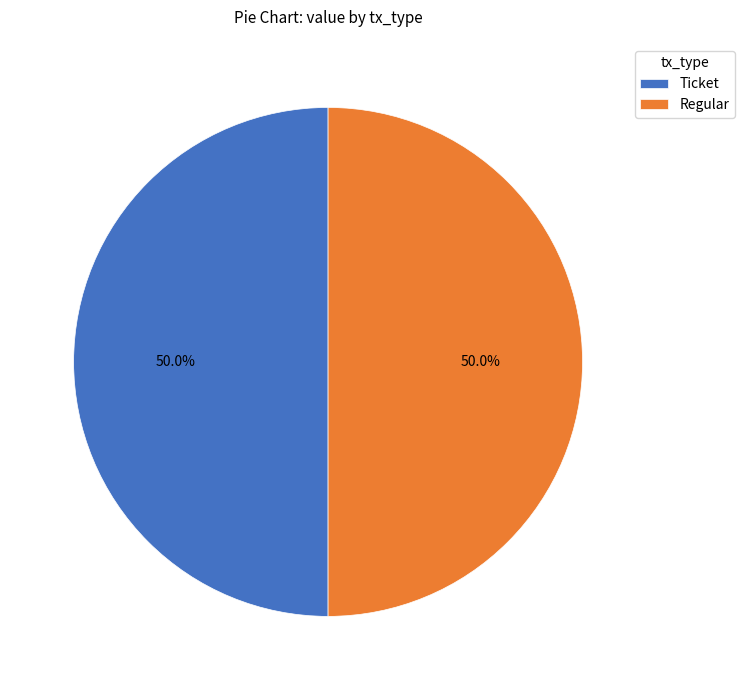

What is the ratio of the value at Regular to the value at Ticket?

1.0